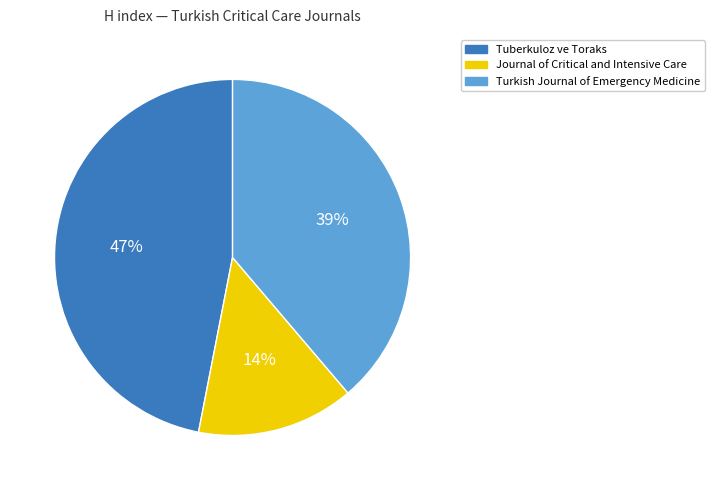

Is there a majority slice in this chart?

No